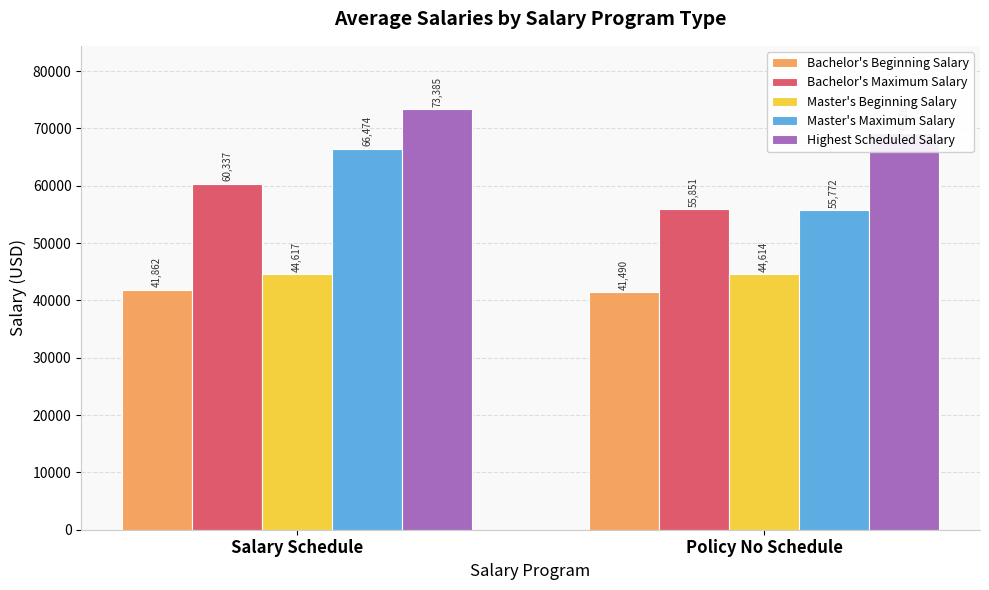

What is the sum of all Bachelor's Beginning Salary values?

83352